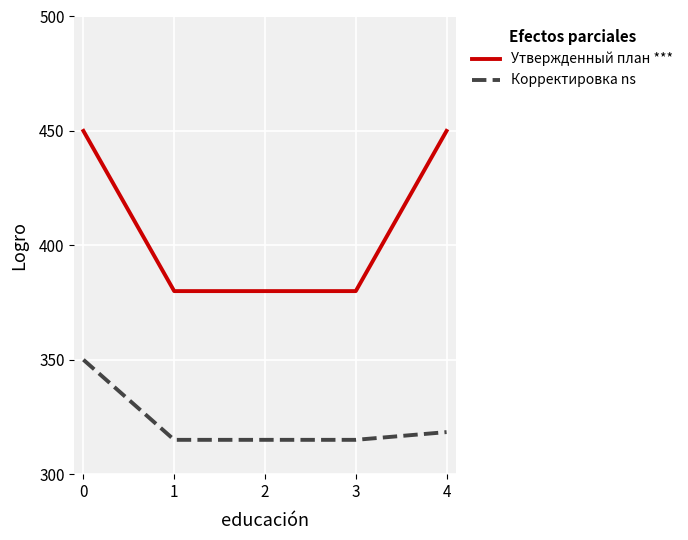

True or false: Корректировка ns and Утвержденный план *** cross at least once.

False